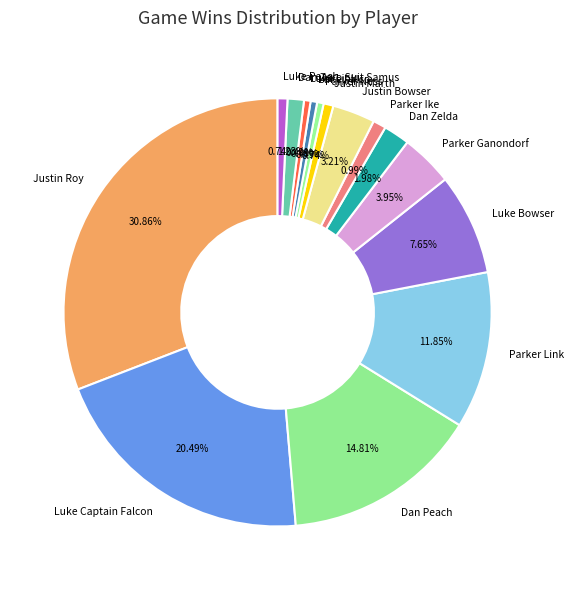

Between Luke Captain Falcon and Luke Bowser, which is larger?

Luke Captain Falcon